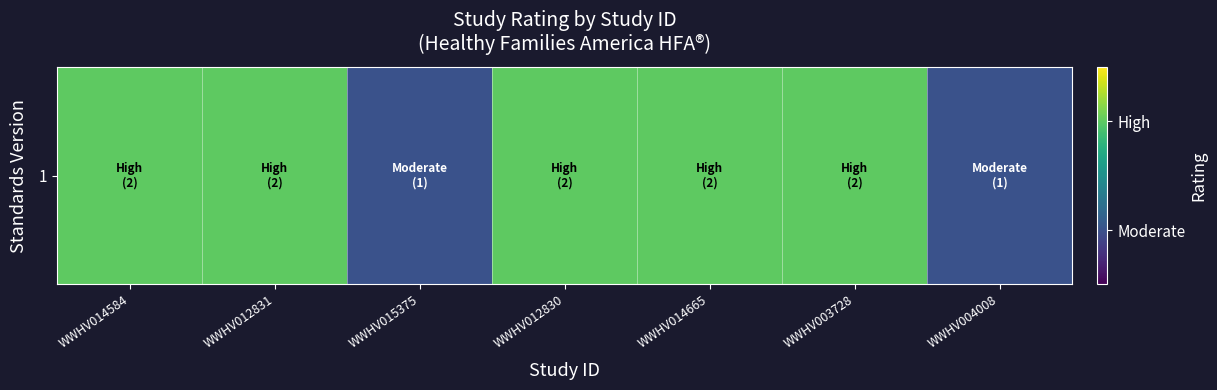

What is the difference between the maximum and minimum values?

1